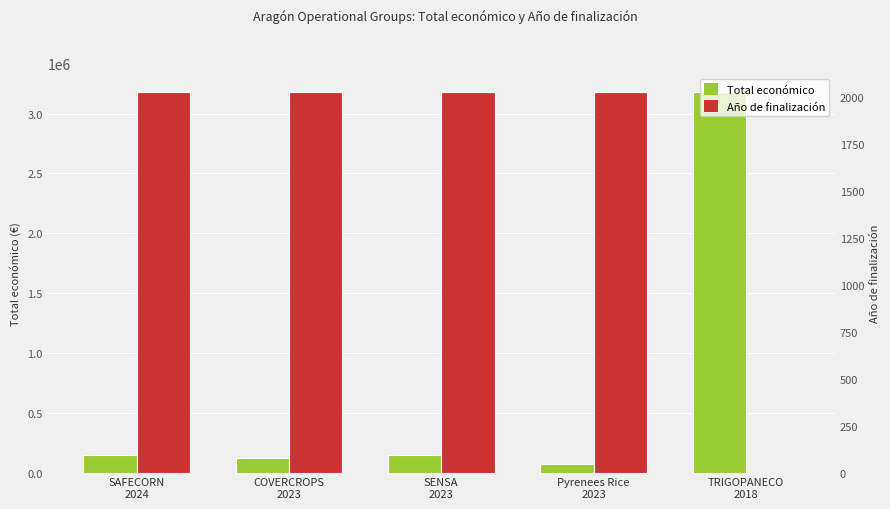

What position from the left is SENSA
2023?

3